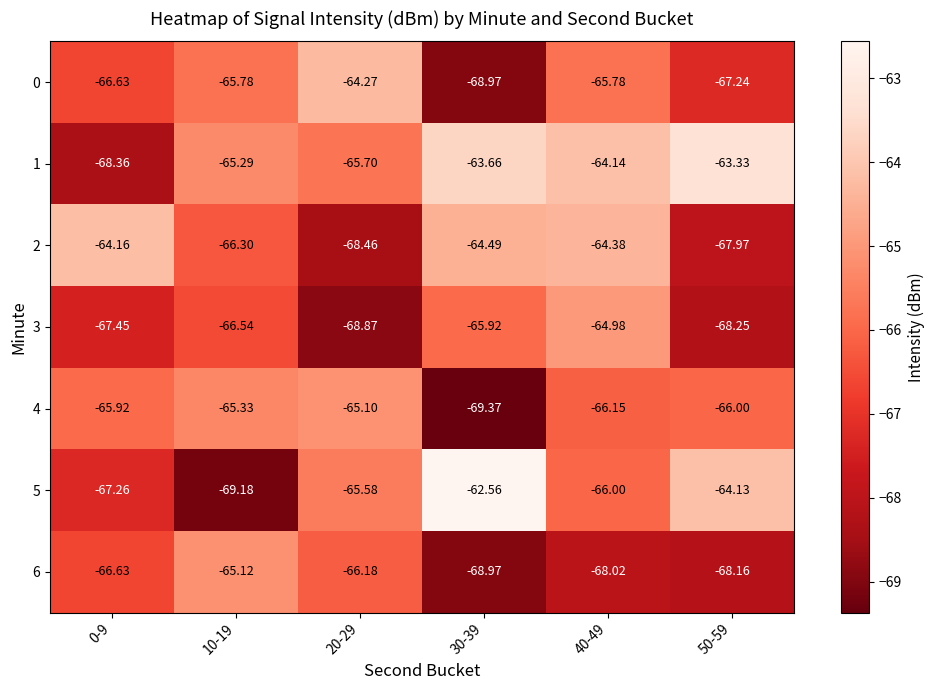

Is the value of 0 at 30-39 greater than the value of 3 at 40-49?

No